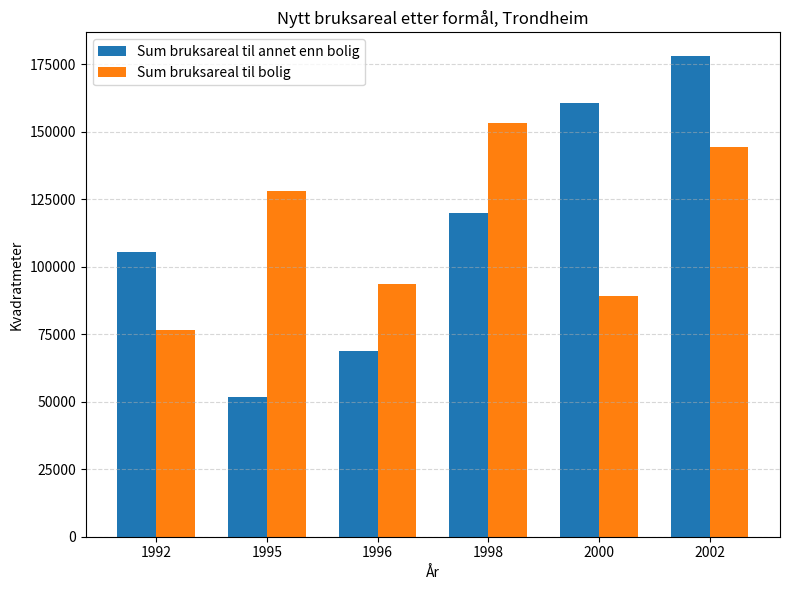

What is the value of the Sum bruksareal til bolig bar at the 2nd from the left?

127963